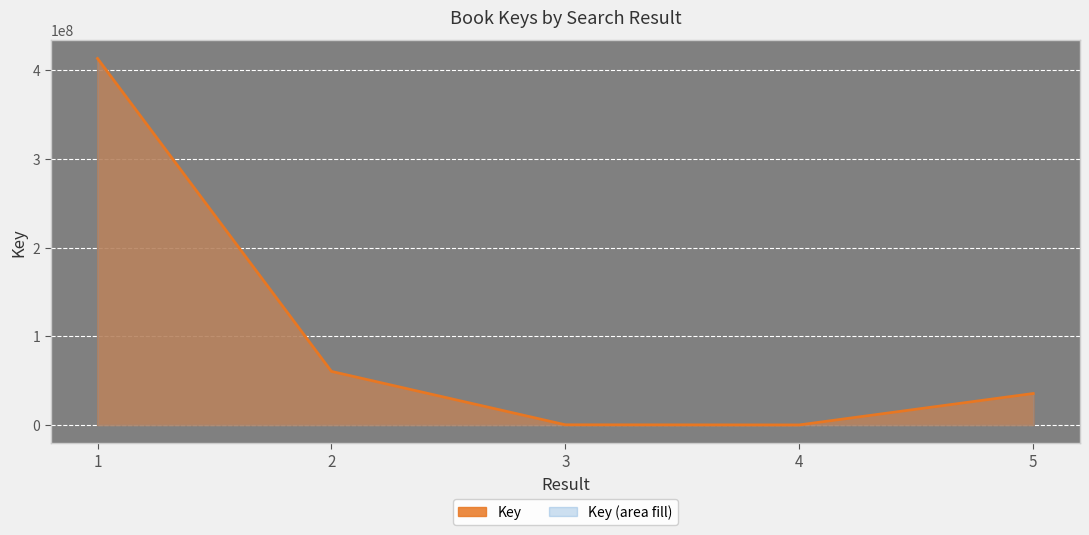

Rank the categories by value from lowest to highest.

4, 3, 5, 2, 1